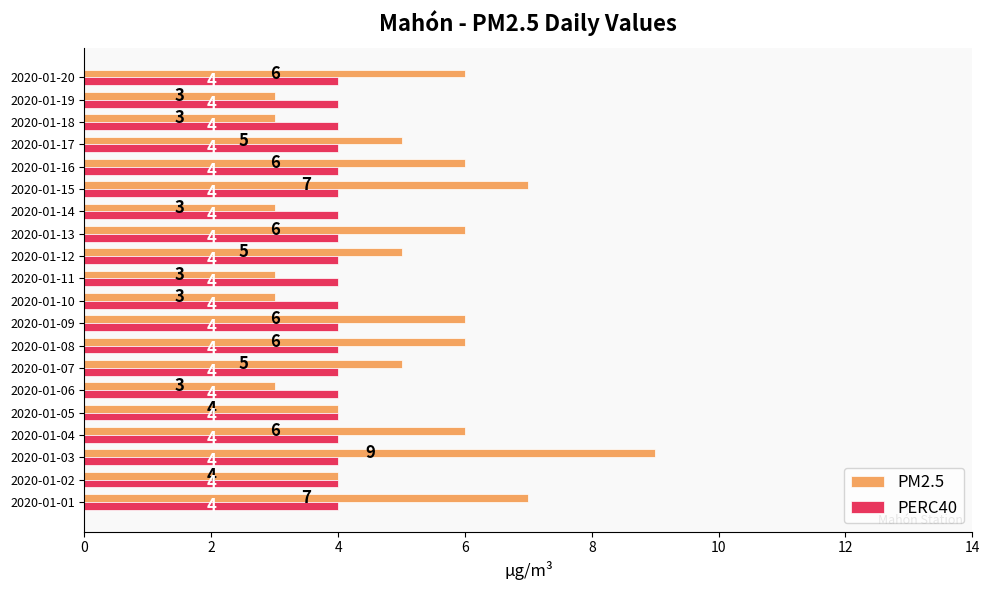

What is the total value across all series at 2020-01-06?

7